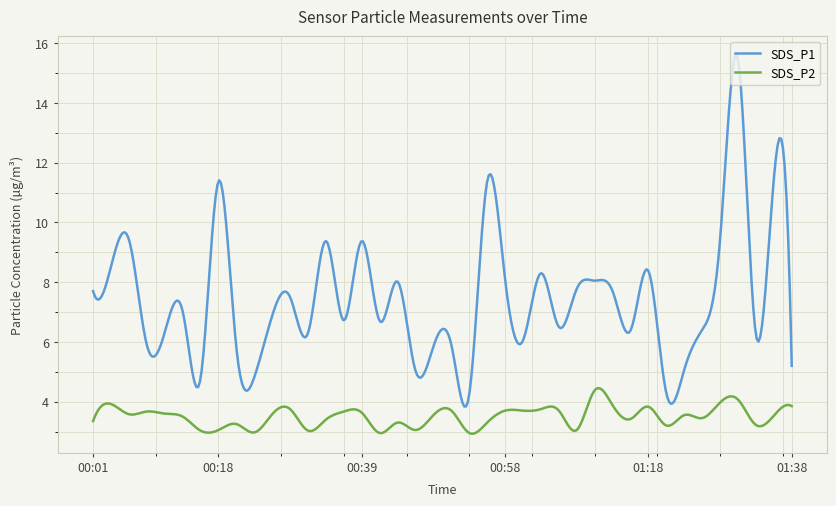

True or false: SDS_P2 and SDS_P1 intersect in this chart.

False